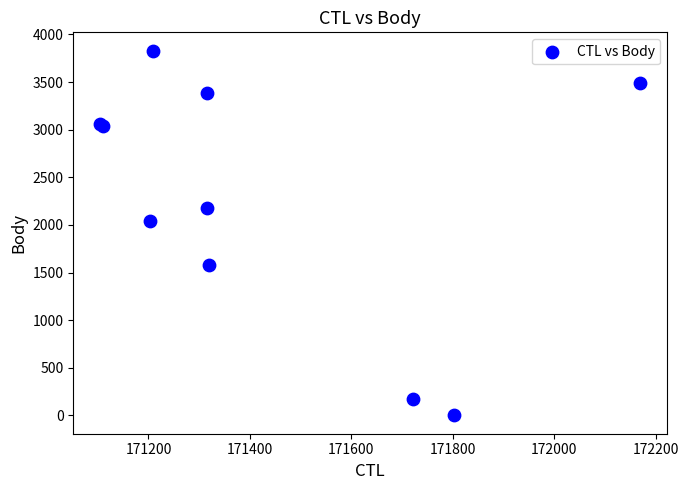

What Y value in the scatter plot is closest to 1915?

2042